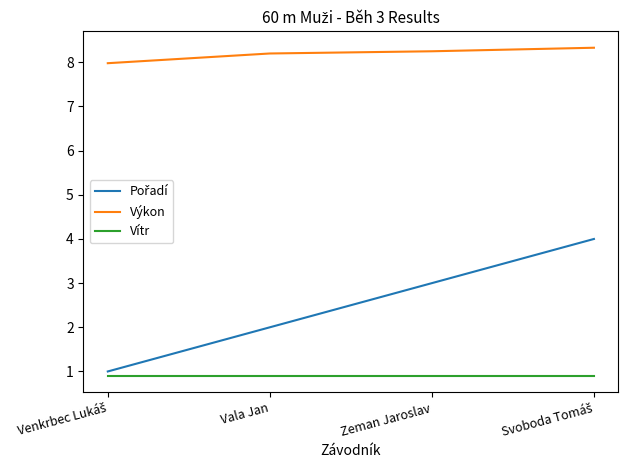

What is the minimum value shown in the chart?

0.9